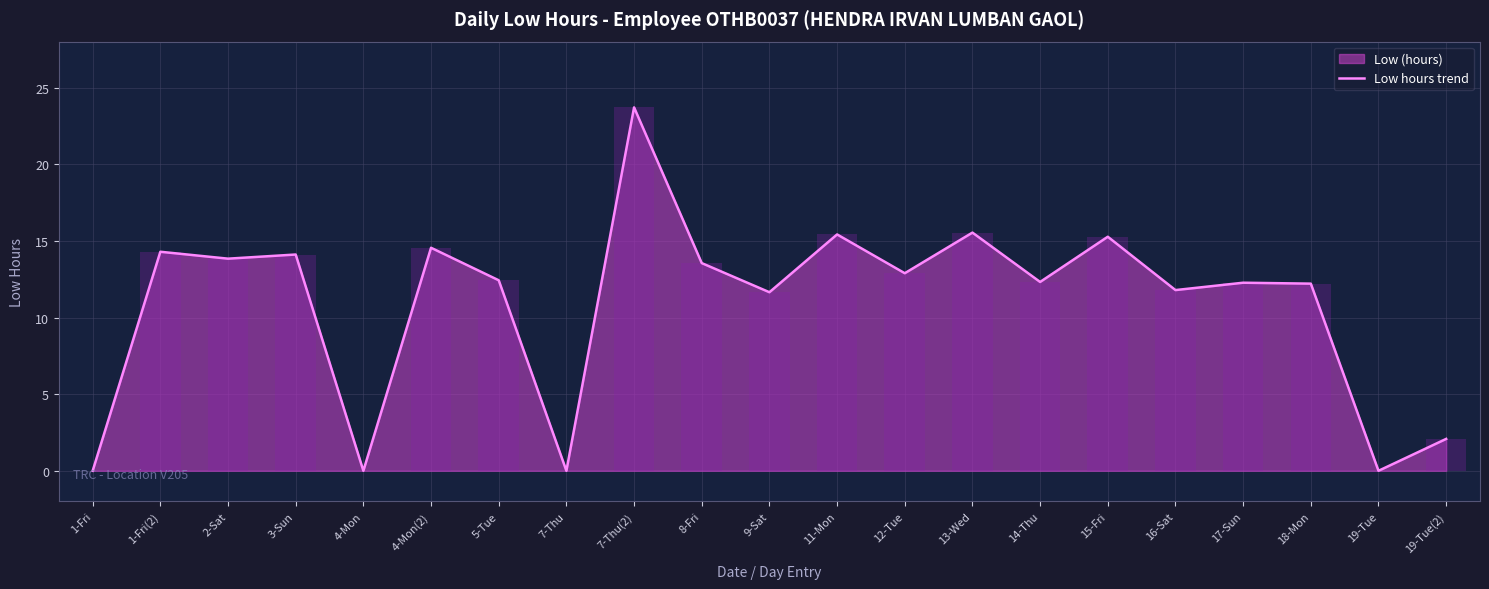

Rank the categories by value from lowest to highest.

1-Fri, 4-Mon, 7-Thu, 19-Tue, 19-Tue(2), 9-Sat, 16-Sat, 18-Mon, 17-Sun, 14-Thu, 5-Tue, 12-Tue, 8-Fri, 2-Sat, 3-Sun, 1-Fri(2), 4-Mon(2), 15-Fri, 11-Mon, 13-Wed, 7-Thu(2)